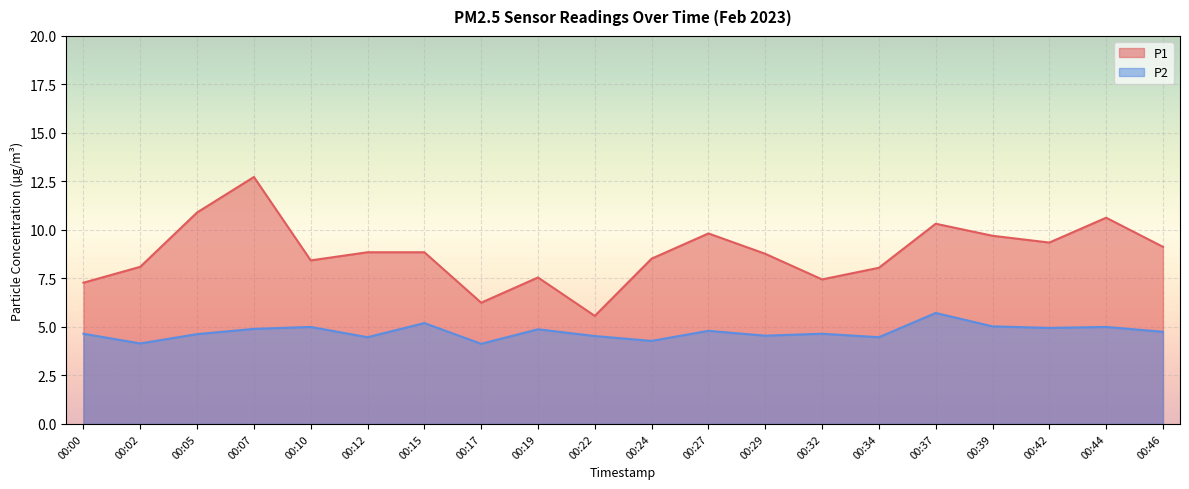

True or false: P2 has more than 2 points higher than both neighbors.

True